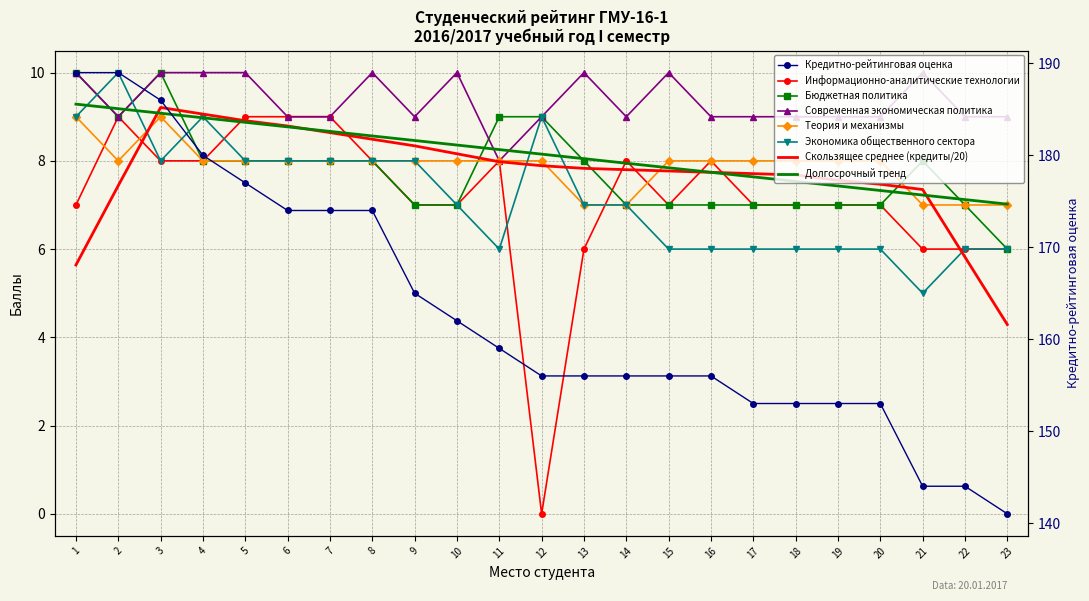

Reading left to right, list all the values displayed in this chart.

Кредитно-рейтинговая оценка: 1=189	2=189	3=186	4=180	5=177	6=174	7=174	8=174	9=165	10=162	11=159	12=156	13=156	14=156	15=156	16=156	17=153	18=153	19=153	20=153	21=144	22=144	23=141
Информационно-аналитические технологии: 1=7	2=9	3=8	4=8	5=9	6=9	7=9	8=8	9=7	10=7	11=8	12=0	13=6	14=8	15=7	16=8	17=7	18=7	19=7	20=7	21=6	22=6	23=6
Бюджетная политика: 1=10	2=9	3=10	4=8	5=8	6=8	7=8	8=8	9=7	10=7	11=9	12=9	13=8	14=7	15=7	16=7	17=7	18=7	19=7	20=7	21=8	22=7	23=6
Современная экономическая политика: 1=10	2=9	3=10	4=10	5=10	6=9	7=9	8=10	9=9	10=10	11=8	12=9	13=10	14=9	15=10	16=9	17=9	18=9	19=9	20=9	21=10	22=9	23=9
Теория и механизмы: 1=9	2=8	3=9	4=8	5=8	6=8	7=8	8=8	9=8	10=8	11=8	12=8	13=7	14=7	15=8	16=8	17=8	18=8	19=8	20=8	21=7	22=7	23=7
Экономика общественного сектора: 1=9	2=10	3=8	4=9	5=8	6=8	7=8	8=8	9=8	10=7	11=6	12=9	13=7	14=7	15=6	16=6	17=6	18=6	19=6	20=6	21=5	22=6	23=6